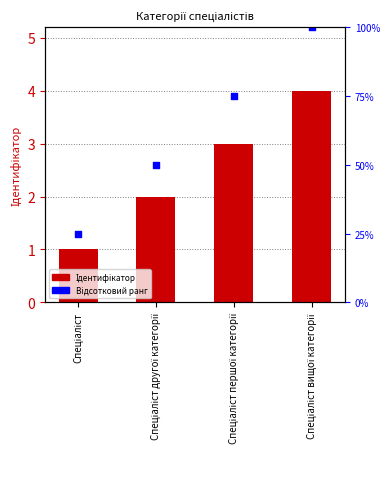

Is the value of Ідентифікатор at Спеціаліст першої категорії greater than the value of Percentile rank at Спеціаліст?

Yes